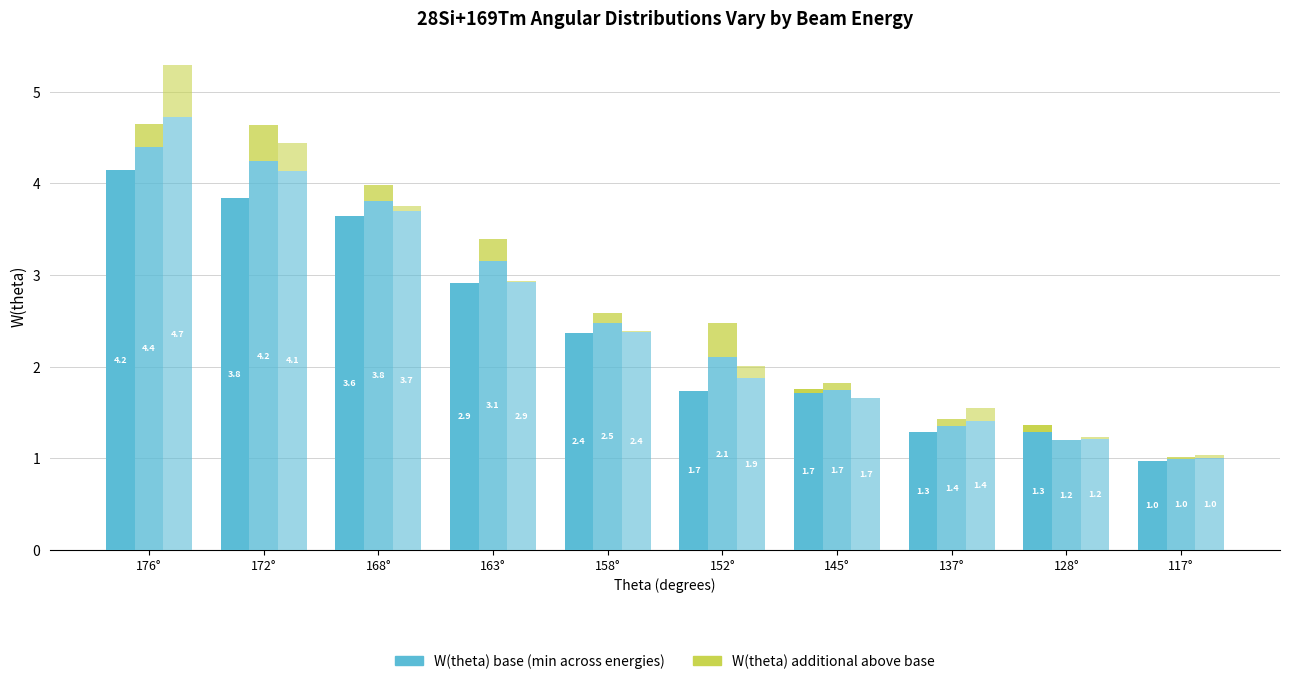

What is the maximum value shown in the chart?

4.7